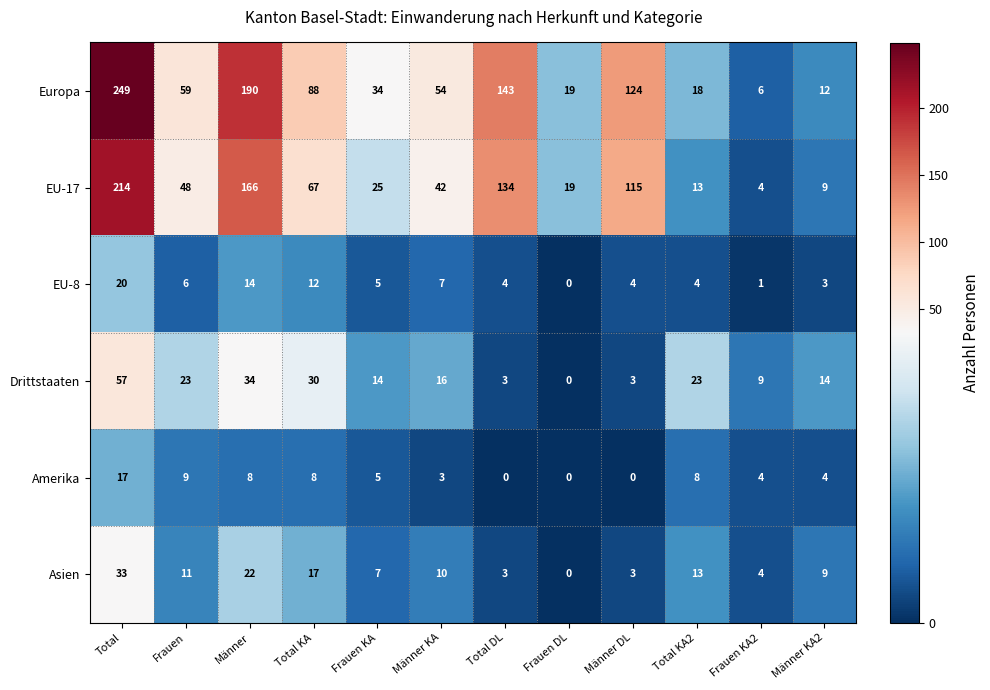

At which category is the sum across all series the highest?

Total